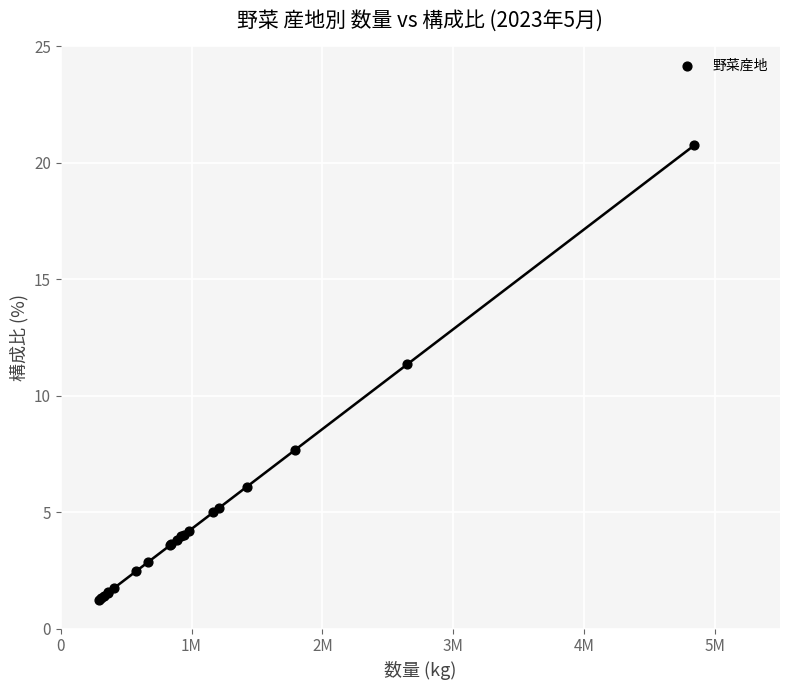

What Y value in the scatter plot is closest to 11?

11.4